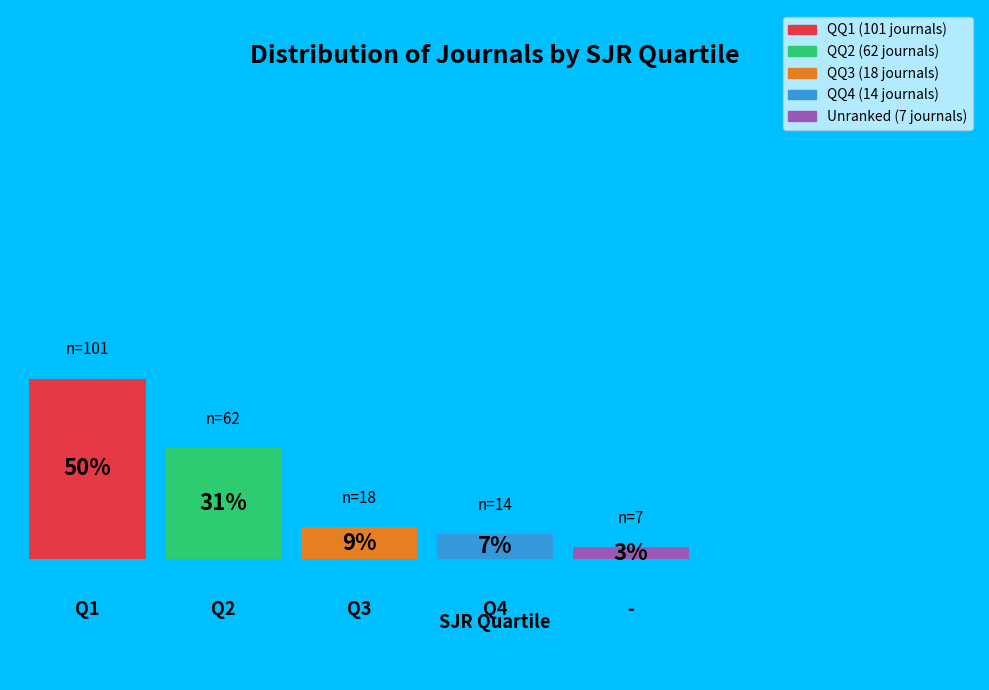

Count the number of slices in the pie.

5